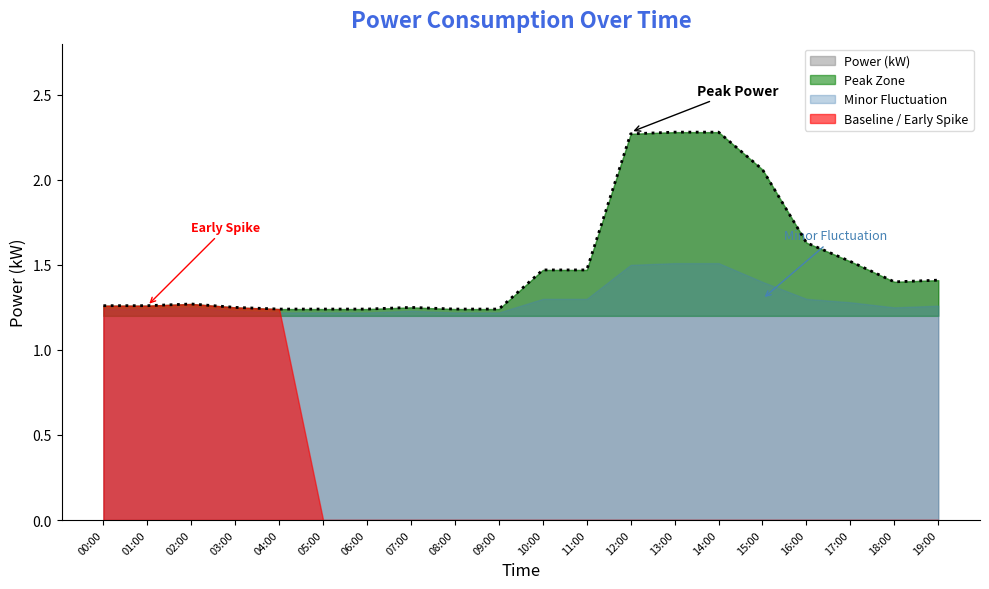

How many lines are shown in the chart?

4